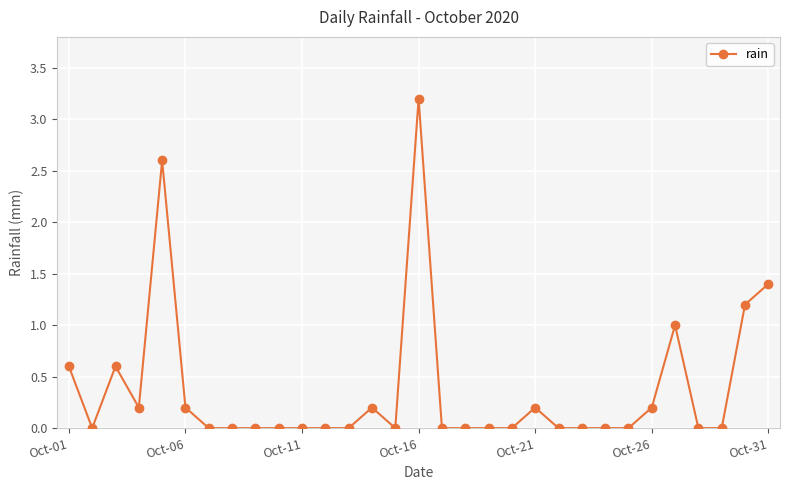

How many series are shown in this chart?

1